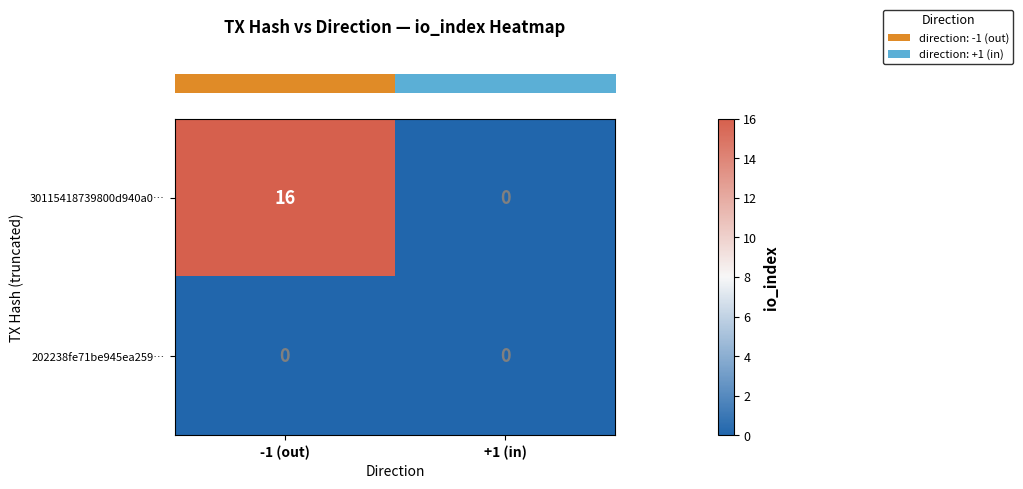

Rank the series by their average value, from lowest to highest.

202238fe71be945ea259…, 30115418739800d940a0…